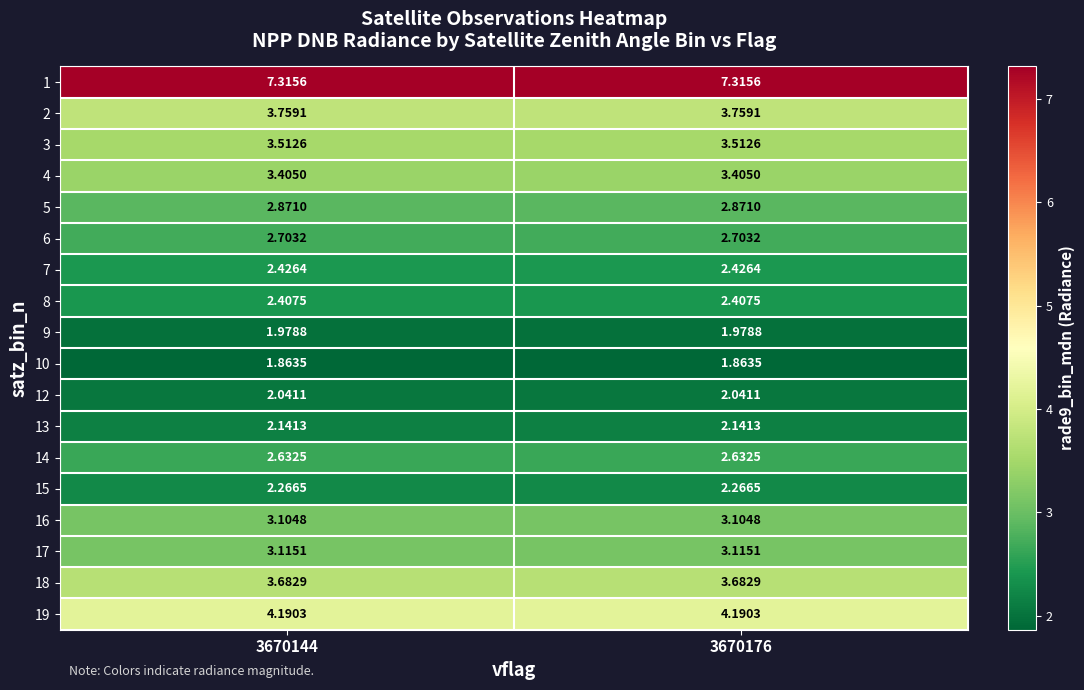

Is the value of 9 at 3670176 greater than the value of 19 at 3670144?

No